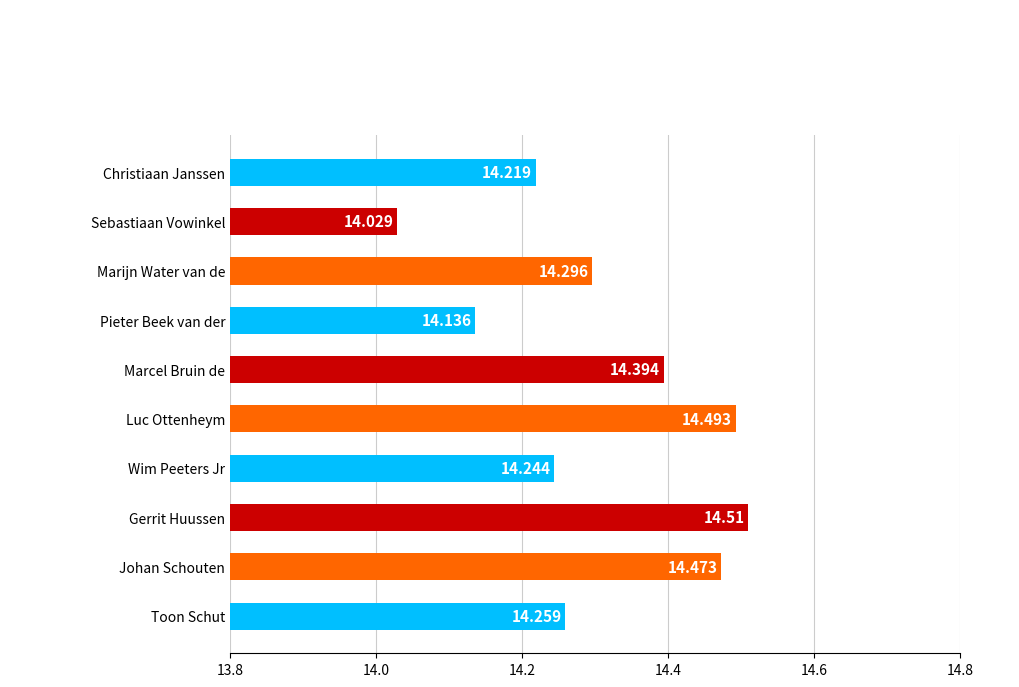

Rank the categories by value from highest to lowest.

Gerrit Huussen, Luc Ottenheym, Johan Schouten, Marcel Bruin de, Marijn Water van de, Toon Schut, Wim Peeters Jr, Christiaan Janssen, Pieter Beek van der, Sebastiaan Vowinkel